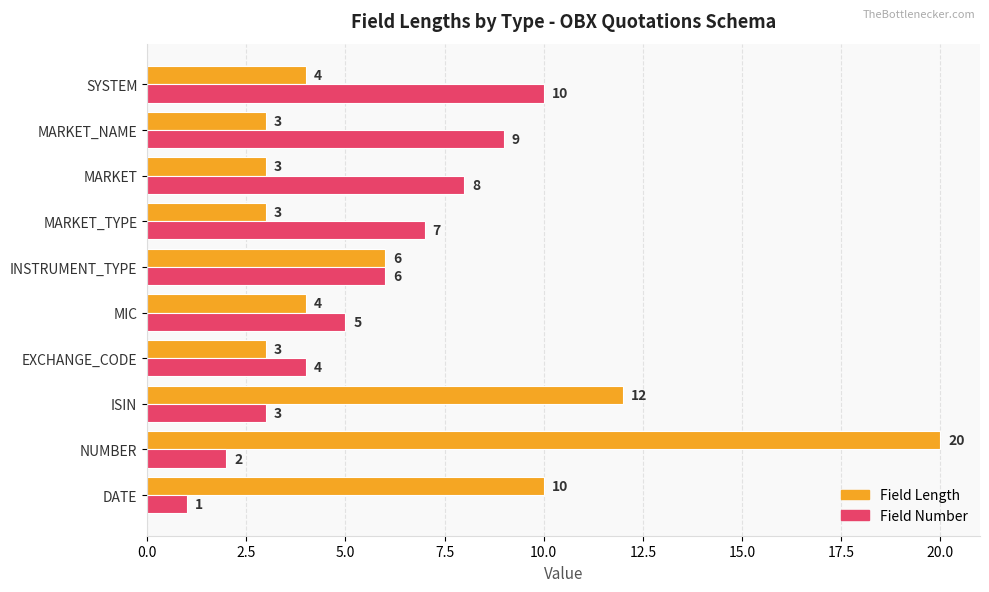

What is the spread (max minus min) of values at MARKET_NAME?

6